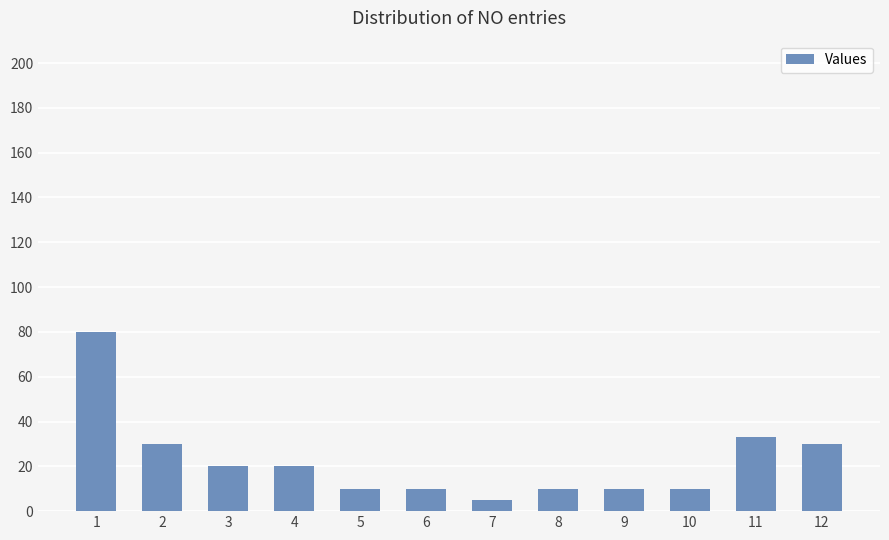

At which label does the data first exceed 20?

1